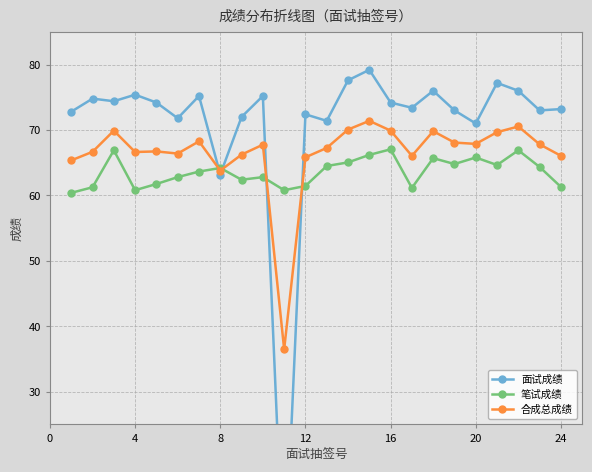

True or false: 合成总成绩 has more than 0 points higher than both neighbors.

True